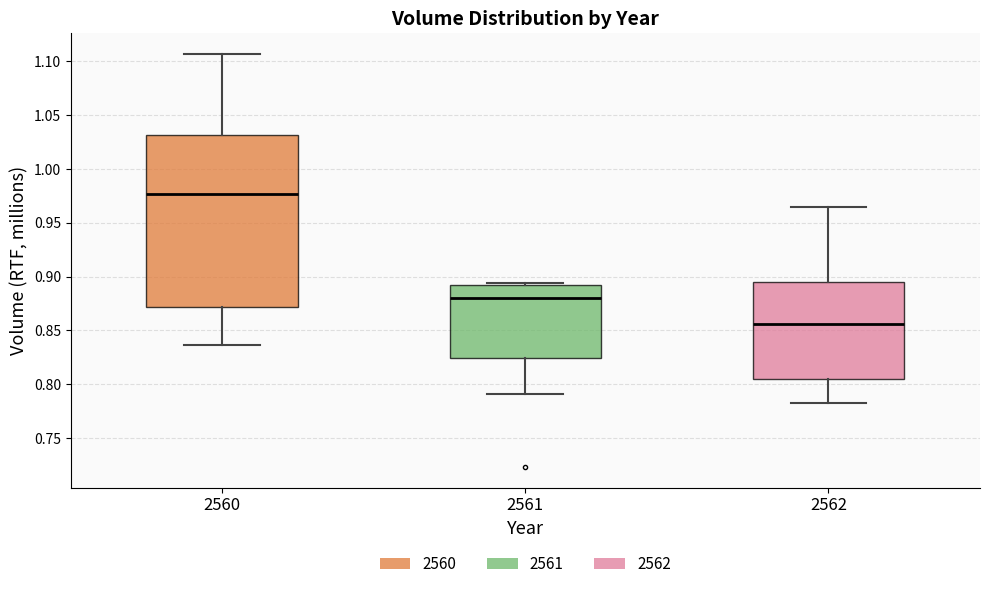

Where is the lower edge of the box at x = 2561 on the y-axis? The values are not printed on the chart, so give them approximately, as read against the axis.

0.825